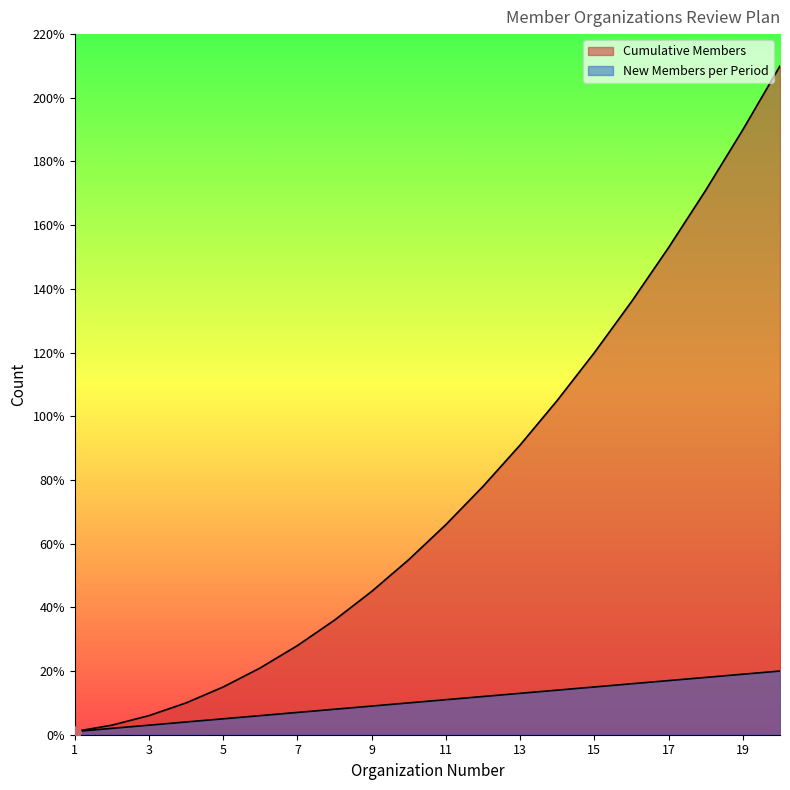

What is the total value across all series at 20?

230